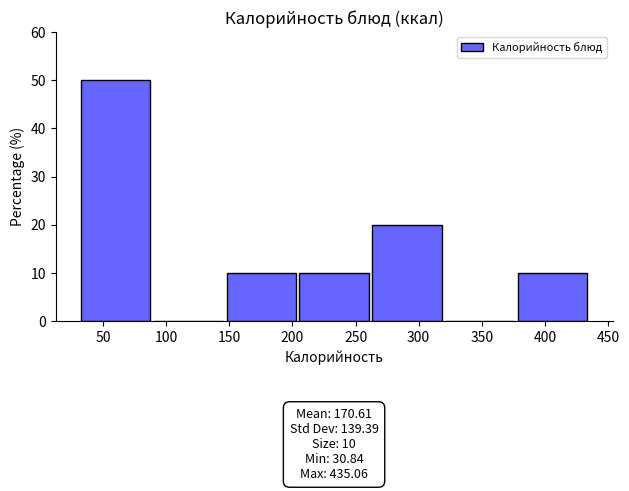

Which range on the x-axis has the tallest bar?

30 to 90